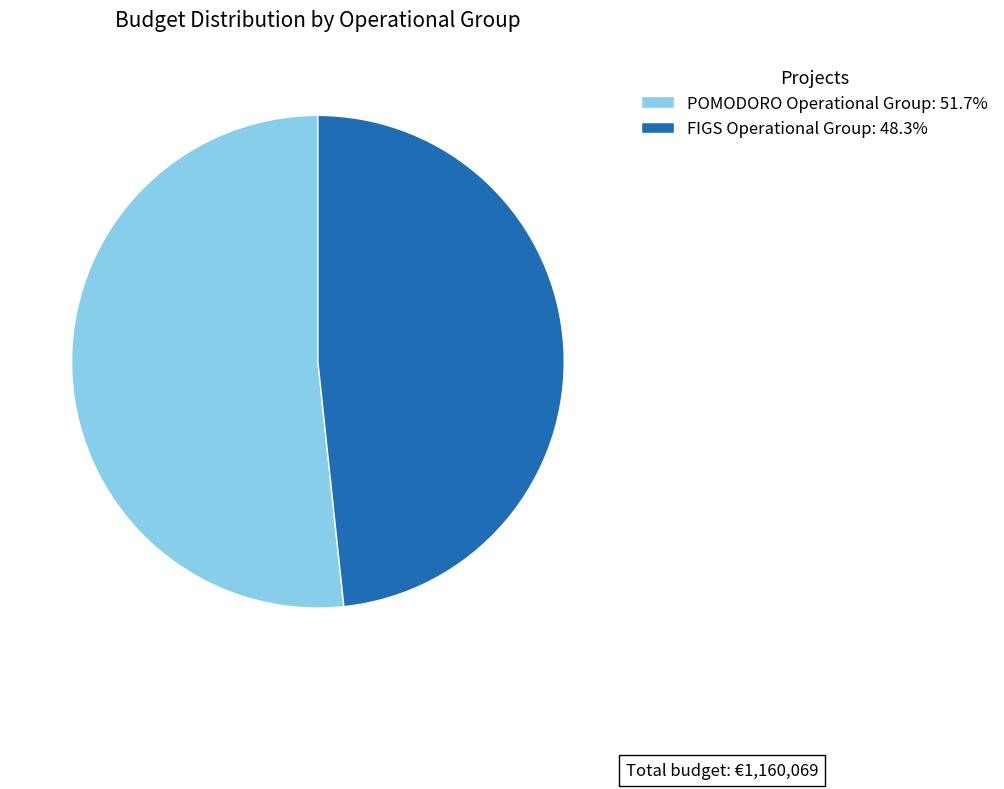

What is the ratio of the value at FIGS Operational Group: 48.3% to the value at POMODORO Operational Group: 51.7%?

0.9